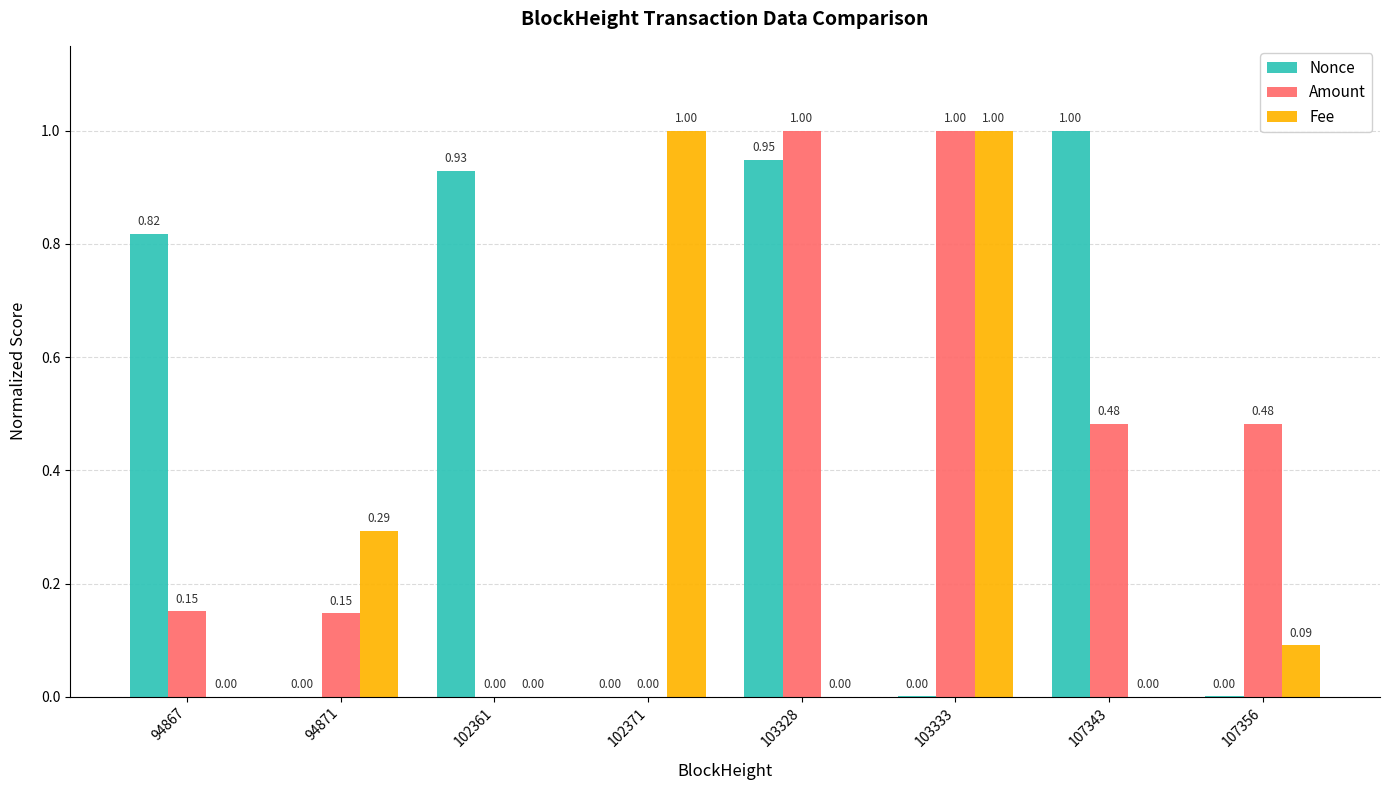

What is the sum of the Amount values at 94867 and 107356?

0.6